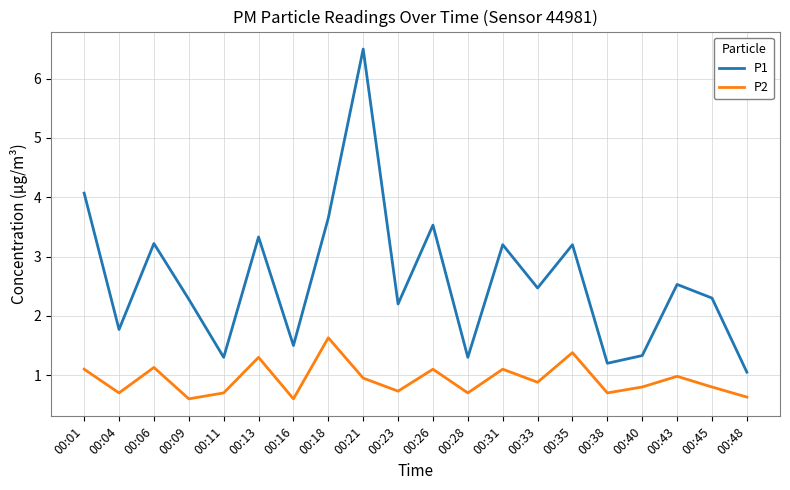

At which label does P1 reach its minimum?

00:48